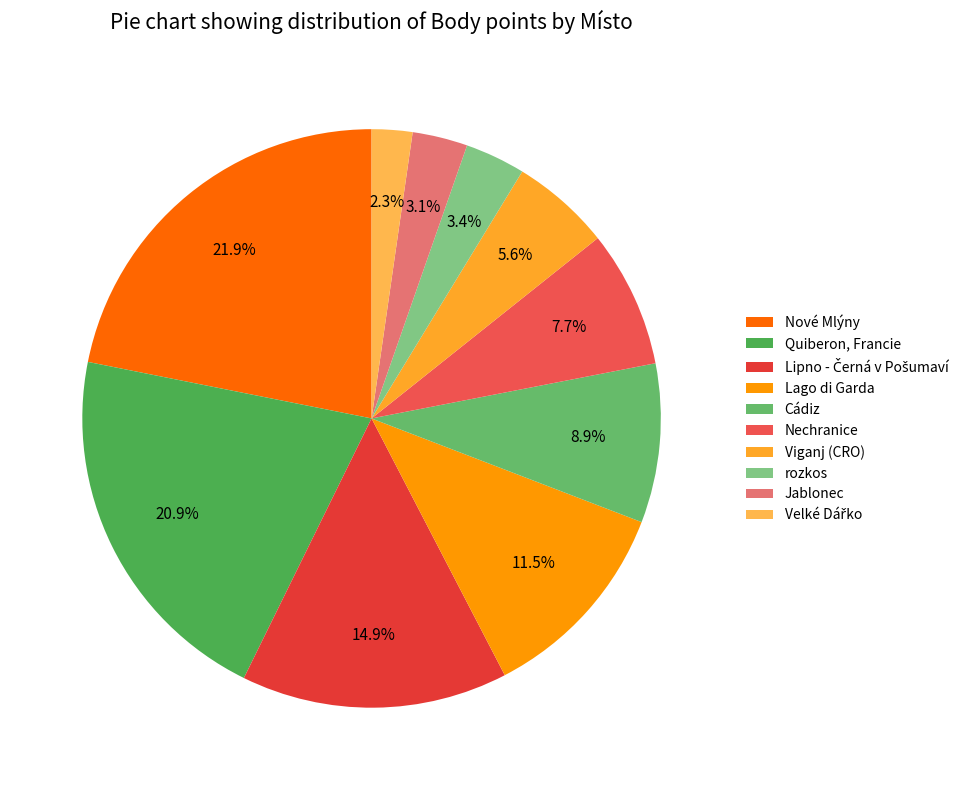

To the nearest percent, what is the difference between the largest and smallest slice percentages?

20%